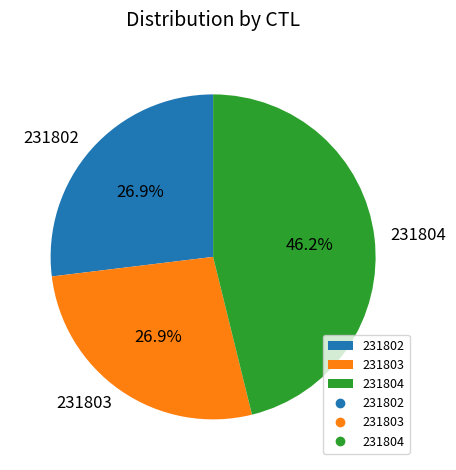

Approximately how many times larger is the value at 231802 compared to 231804?

0.6